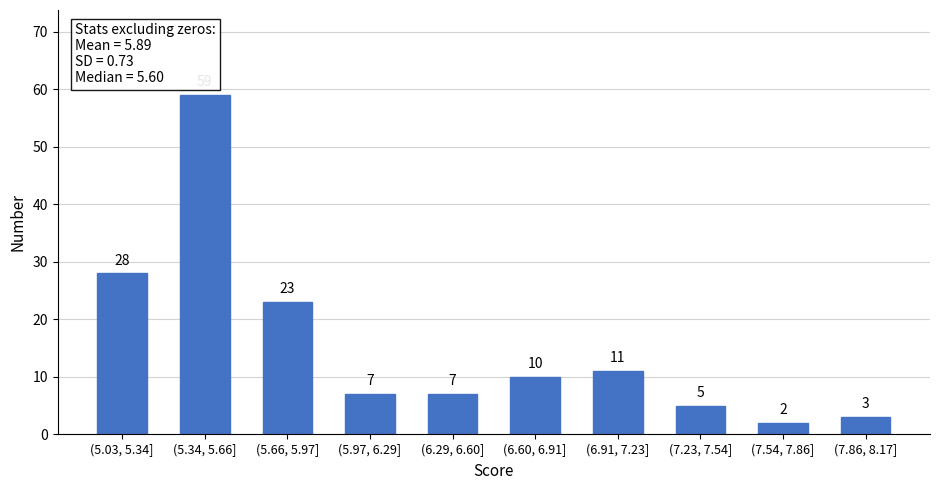

Reading left to right, extract all data points from this chart.

28	59	23	7	7	10	11	5	2	3